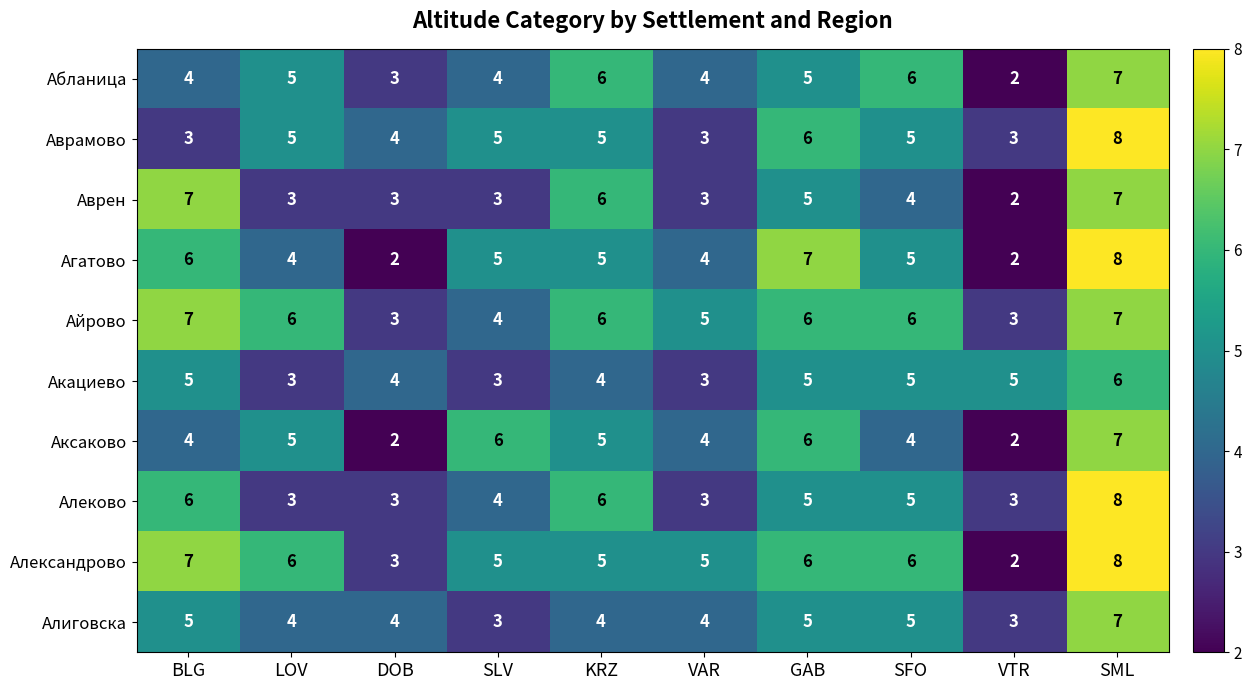

Which series has the largest range (max minus min)?

Агатово